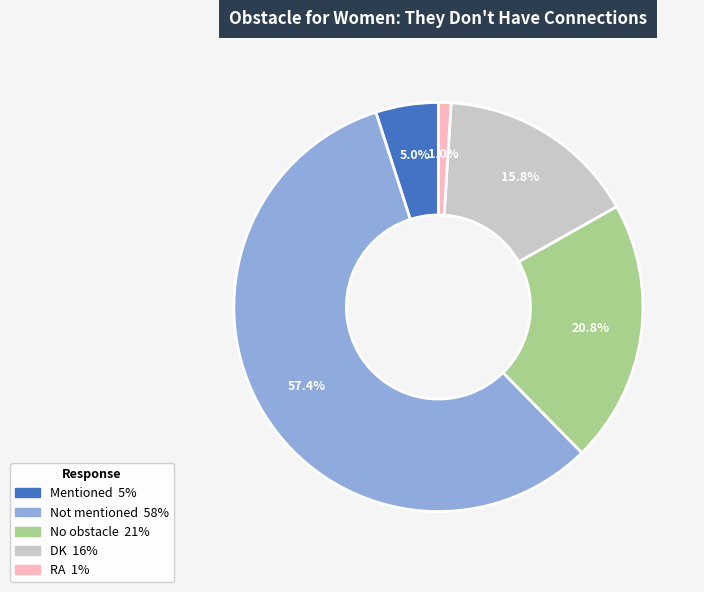

Does DK account for over 50% of the chart?

No